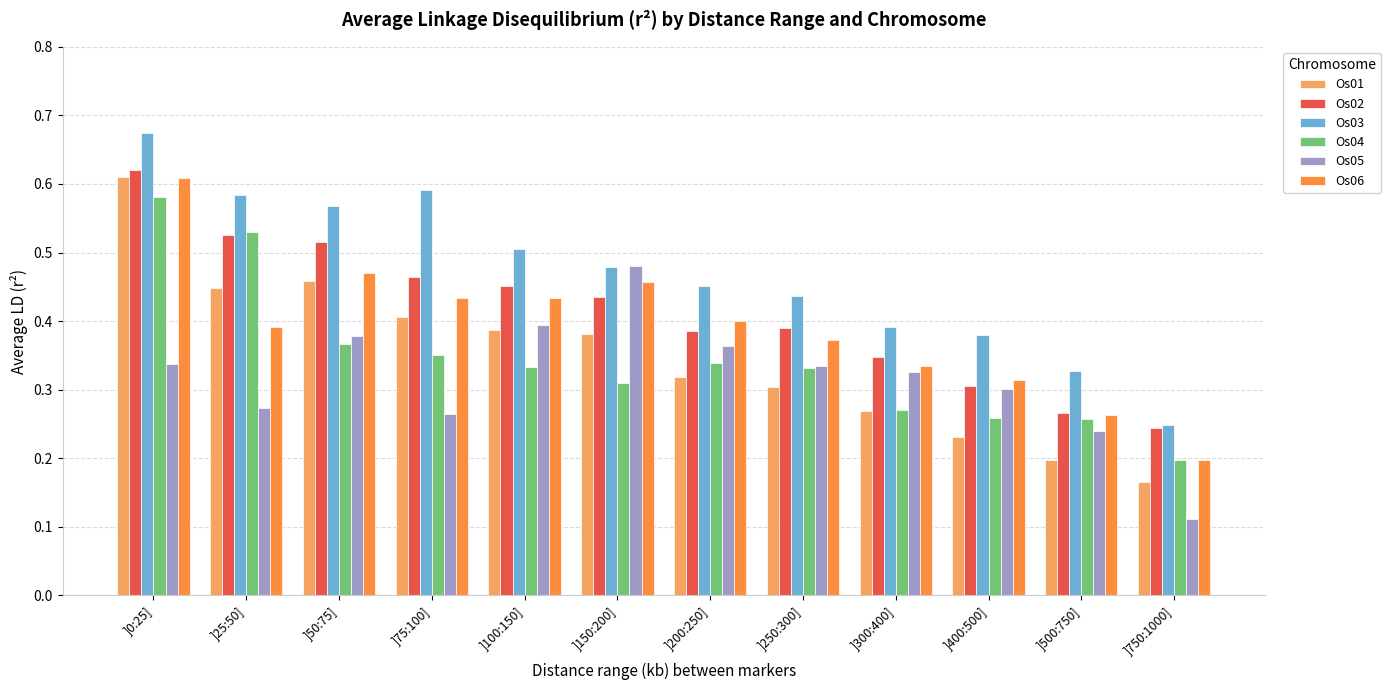

Which series changed the most between ]75:100] and ]300:400]?

Os03